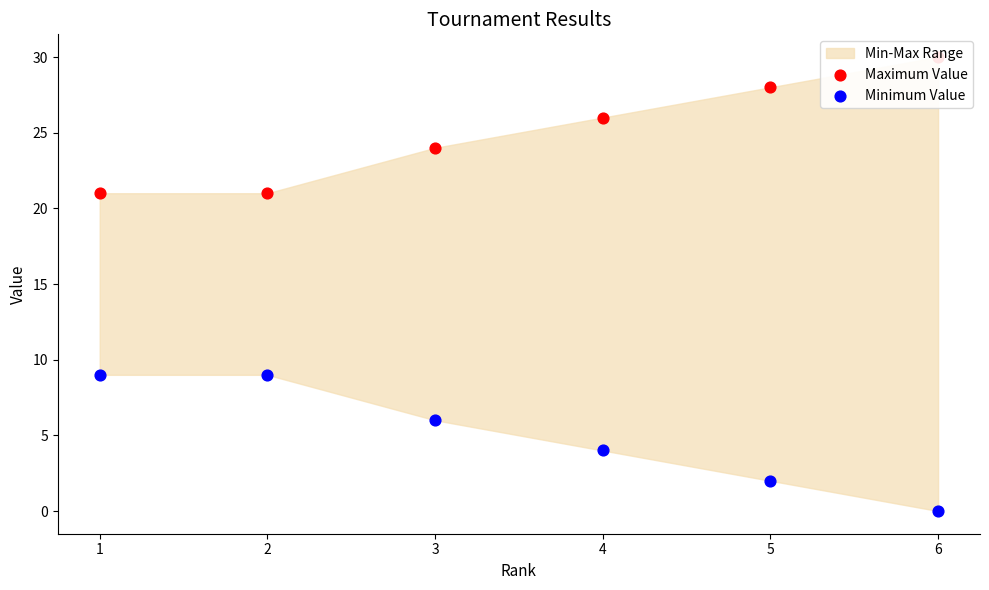

Which series has the largest total across all categories?

Maximum Value